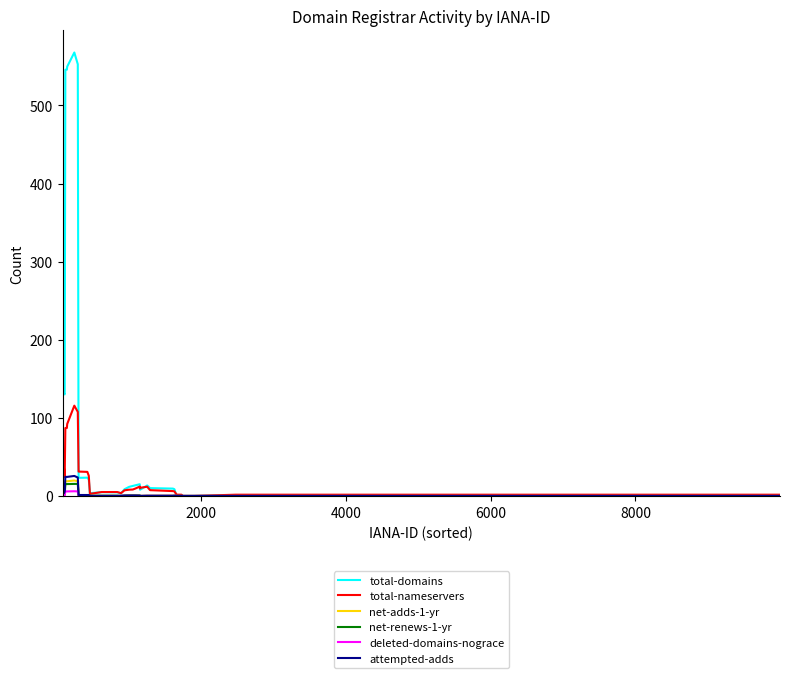

What is the maximum value for total-domains?

567.8